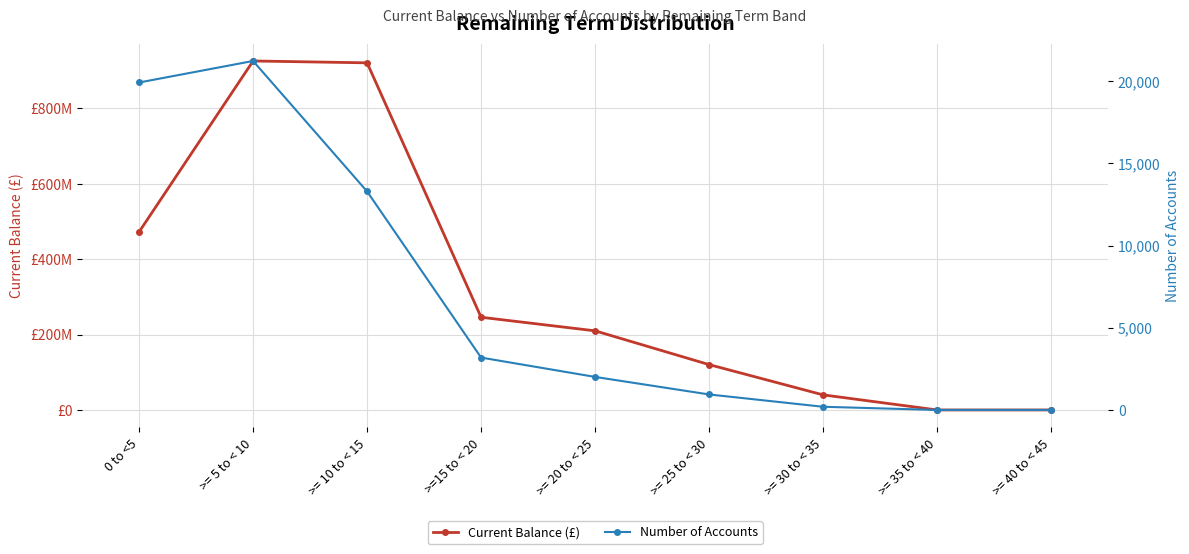

How many categories are shown in the chart?

9